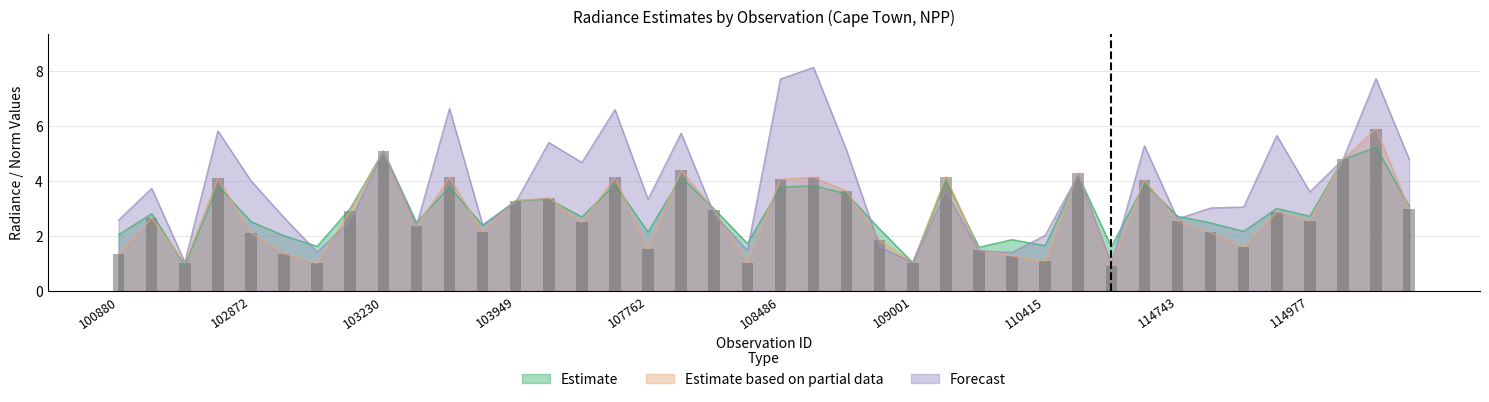

Which category has the highest value across all series?

108650